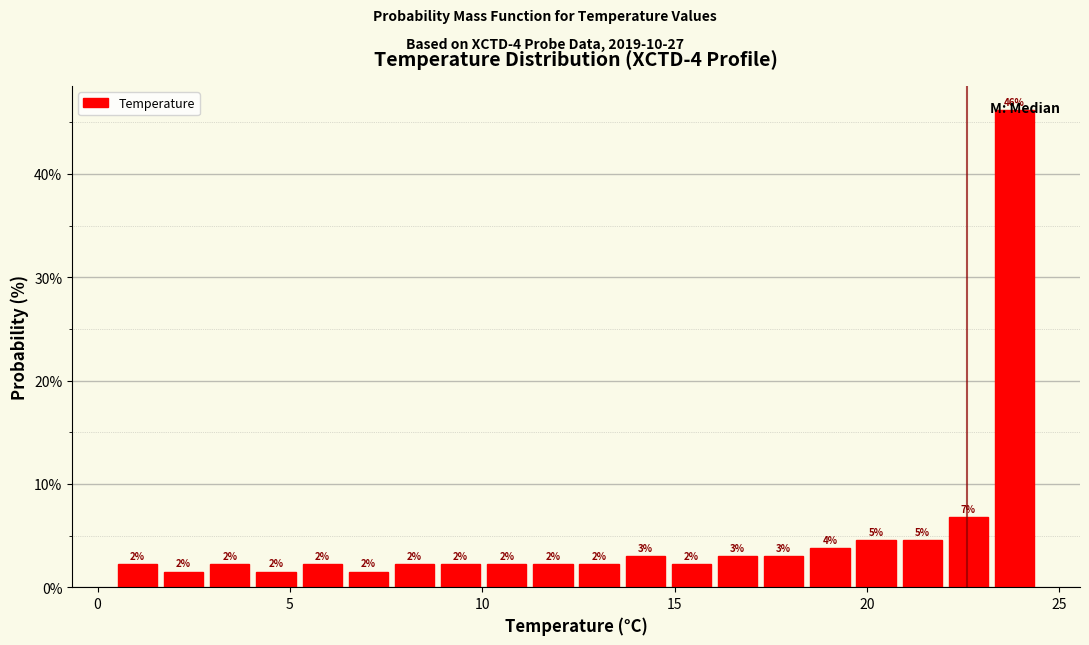

Read against the x-axis, roughly where is the centre of the tallest bar?

24.0